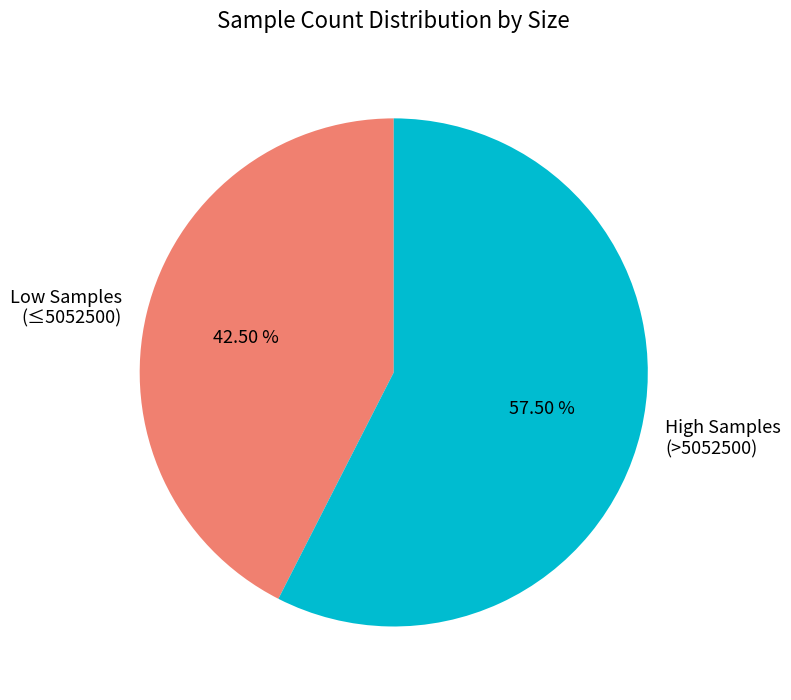

Rank the categories by value from highest to lowest.

High Samples (>5052500), Low Samples (≤5052500)